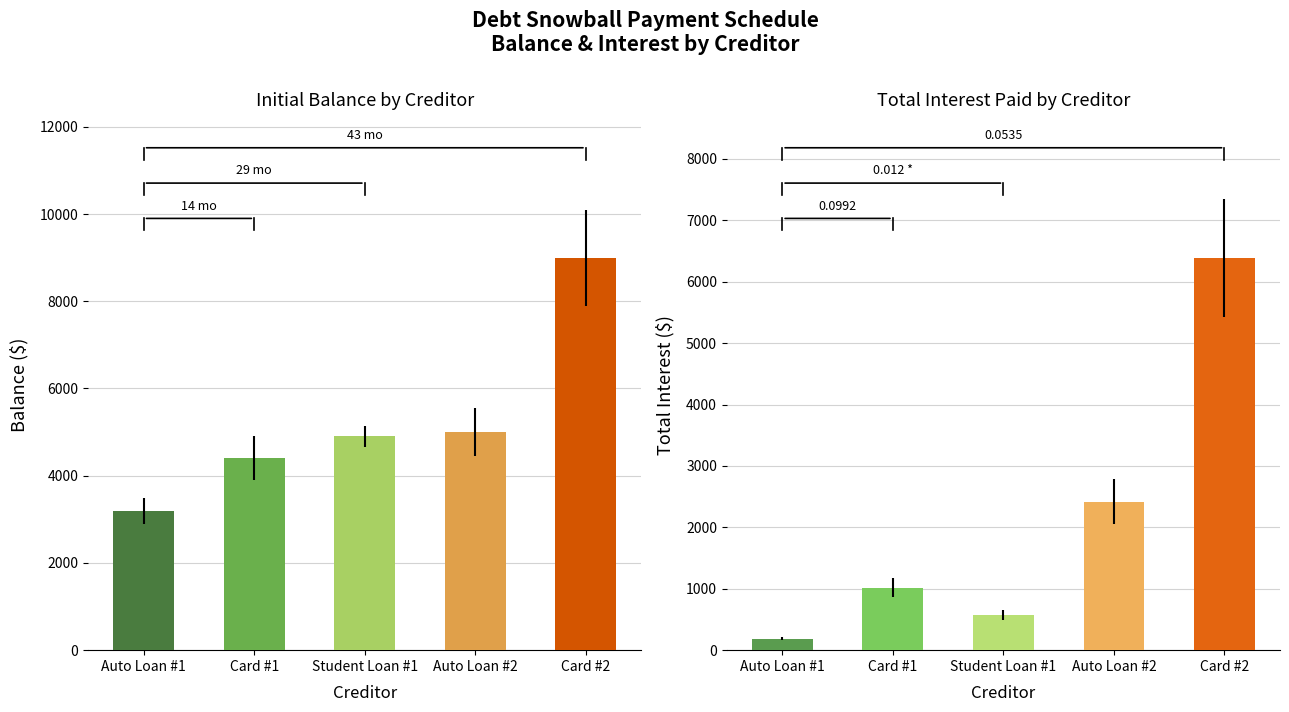

List the series in order of their overall mean, lowest first.

Total Interest, Auto Loan #1